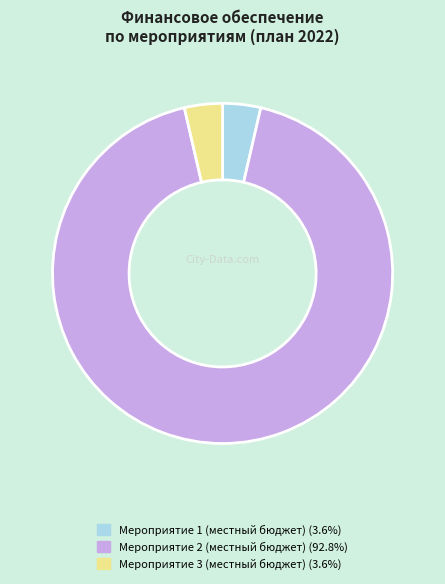

What is the ratio of the value at Мероприятие 3 (местный бюджет) to the value at Мероприятие 1 (местный бюджет)?

1.0